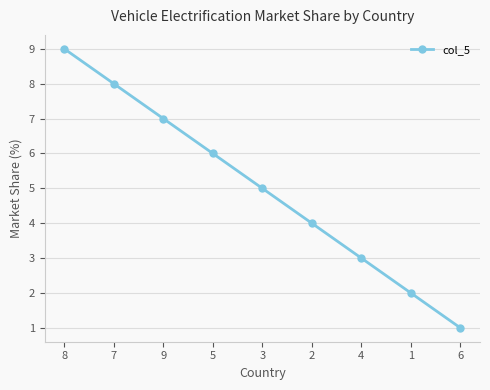

True or false: the data has more than 1 interior local peaks.

False